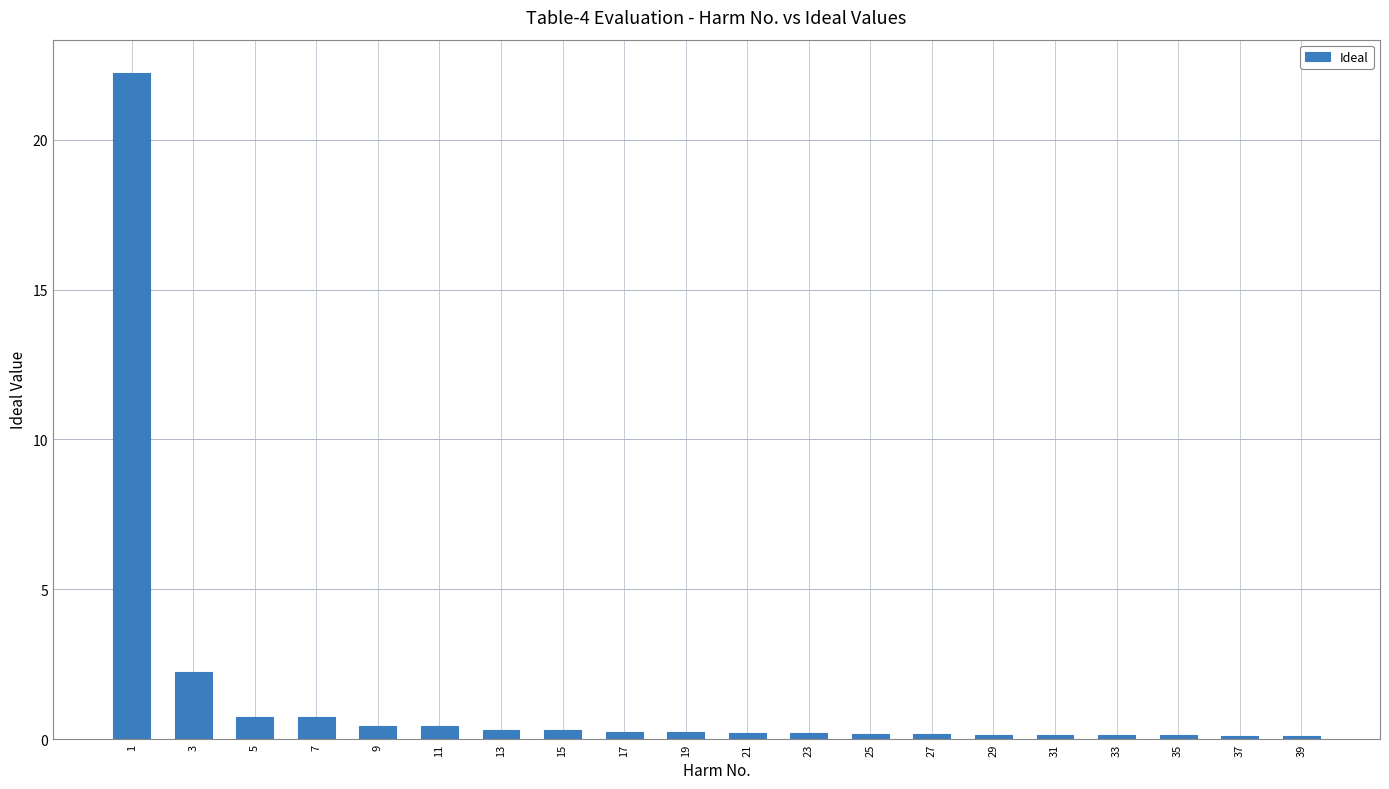

What is the maximum value shown in the chart?

22.2